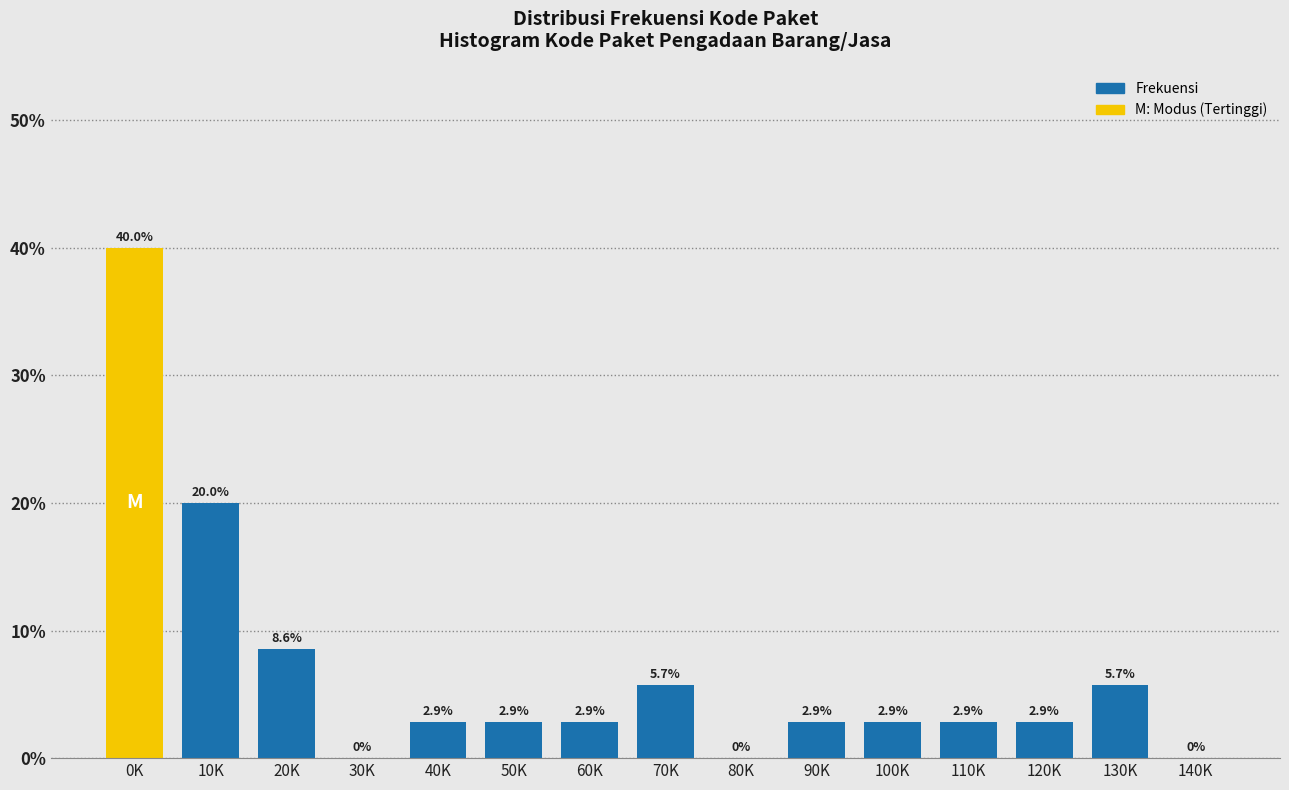

Reading left to right, extract all data points from this chart.

0K=40.0	10K=20.0	20K=8.6	30K=0.0	40K=2.9	50K=2.9	60K=2.9	70K=5.7	80K=0.0	90K=2.9	100K=2.9	110K=2.9	120K=2.9	130K=5.7	140K=0.0